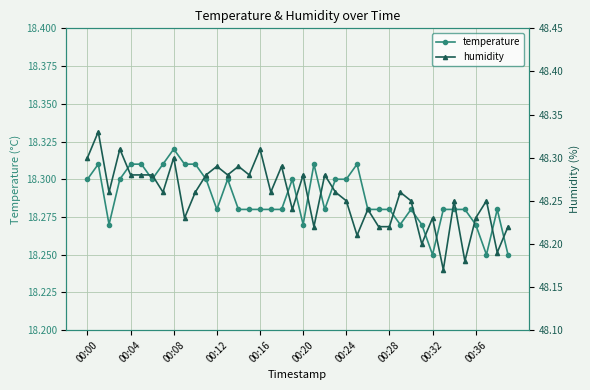

What is the lowest value of the temperature series?

18.2